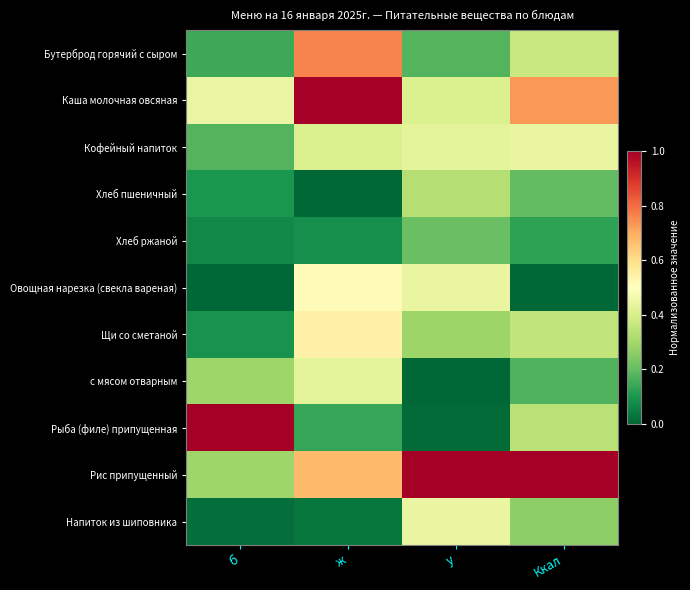

What is the total value across all series at у?

3.7